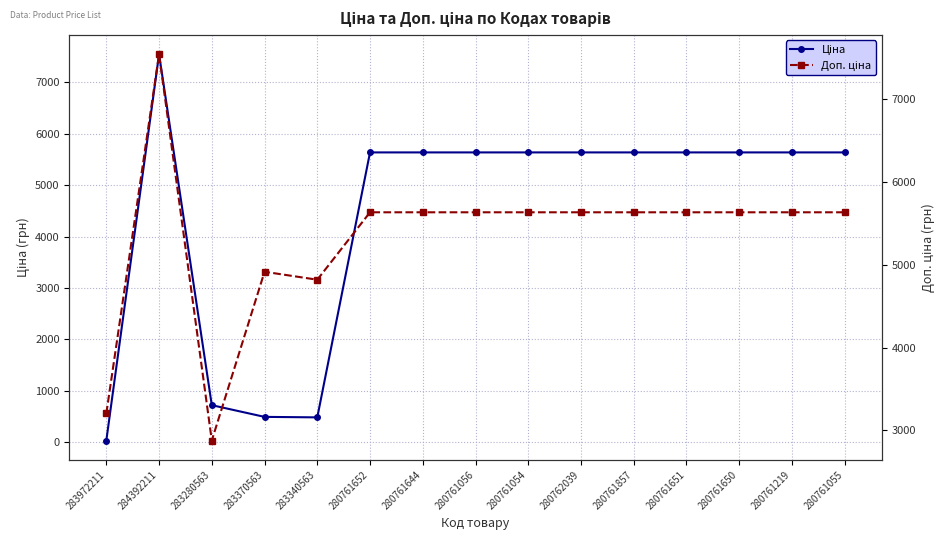

True or false: Ціна and Доп. ціна cross at least once.

False